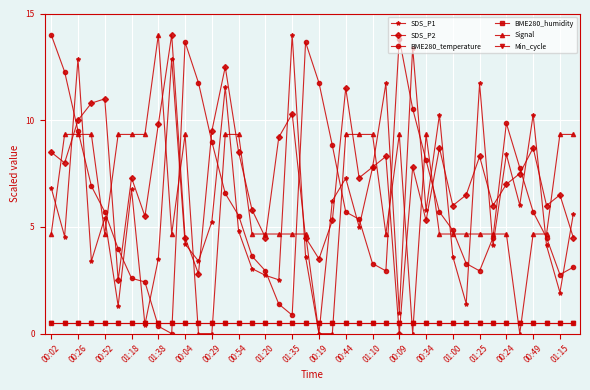

Is this an area chart (filled region under the line)?

No